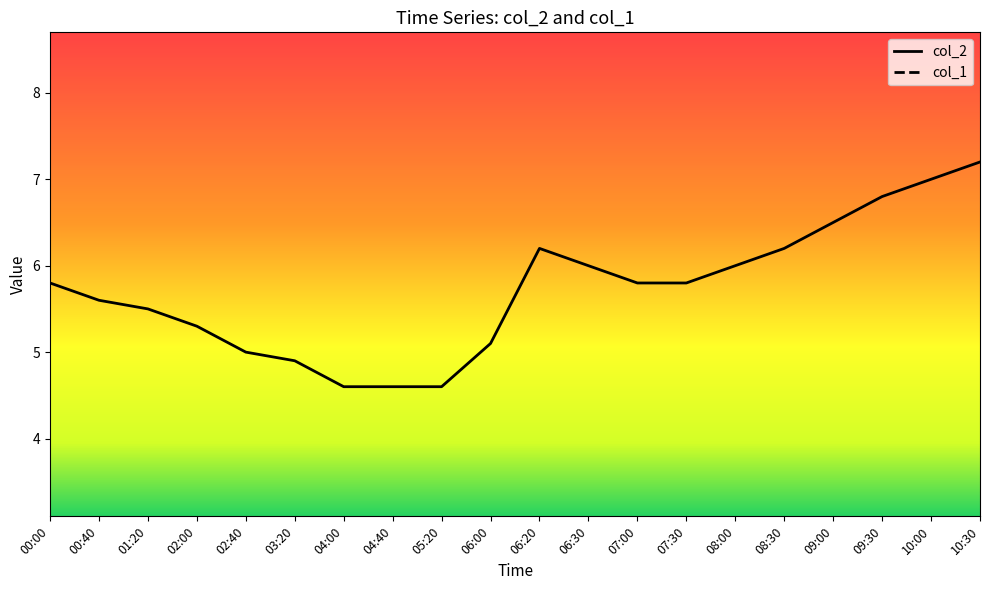

Which label corresponds to the largest value in the chart?

10:30